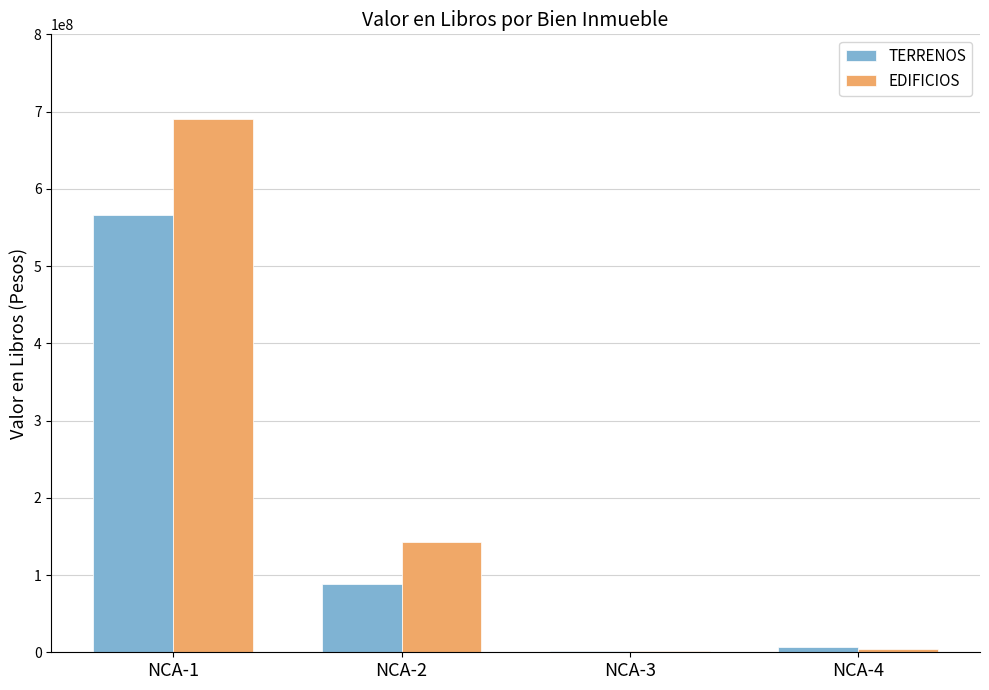

Is the value of EDIFICIOS at NCA-1 greater than the value of TERRENOS at NCA-1?

Yes